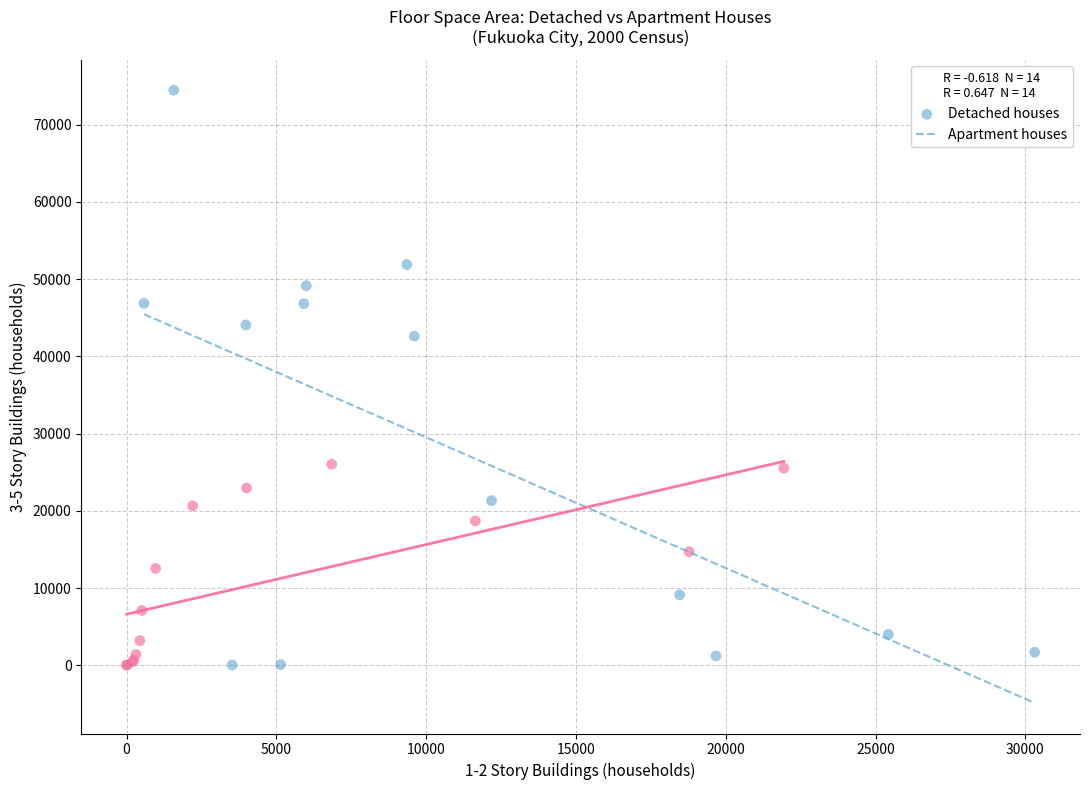

Which series reaches the maximum Y coordinate?

Detached houses